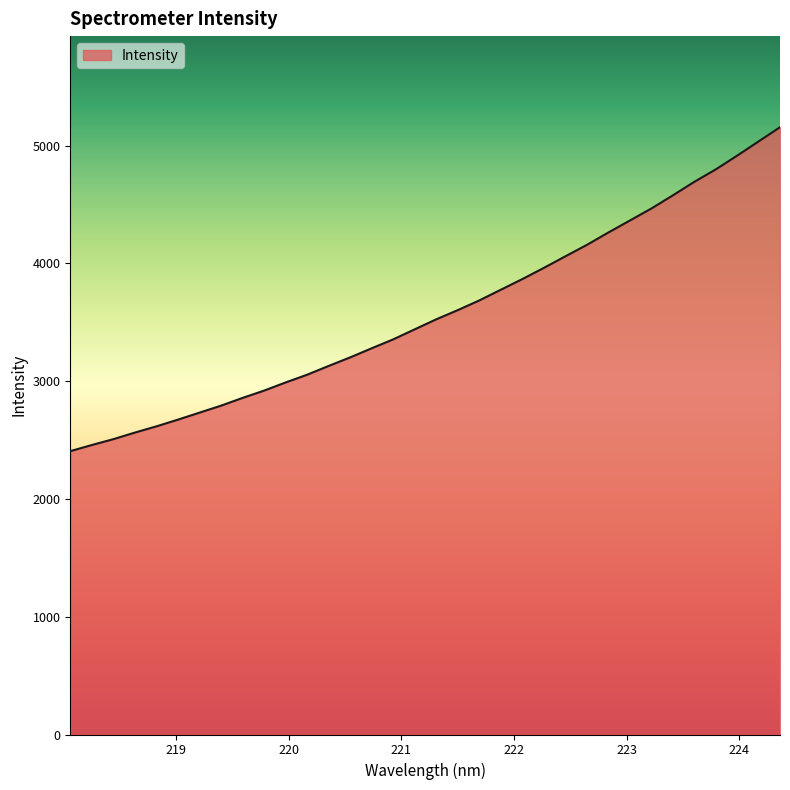

What is the smallest value displayed?

2405.7